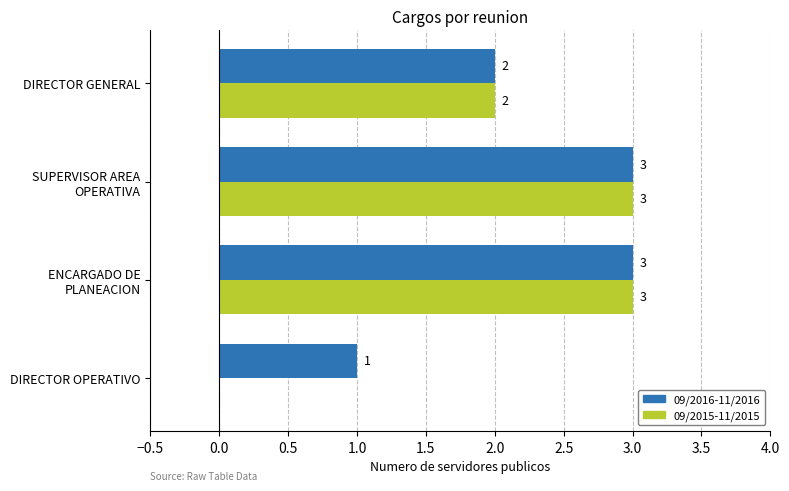

Count the 09/2016-11/2016 values in the range 2 to 3.

3